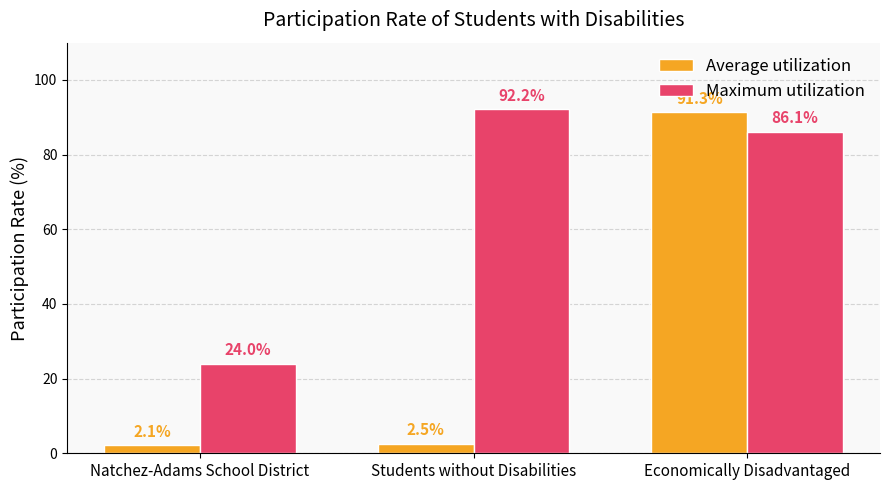

Are the bars grouped side by side (vs. stacked)?

Yes